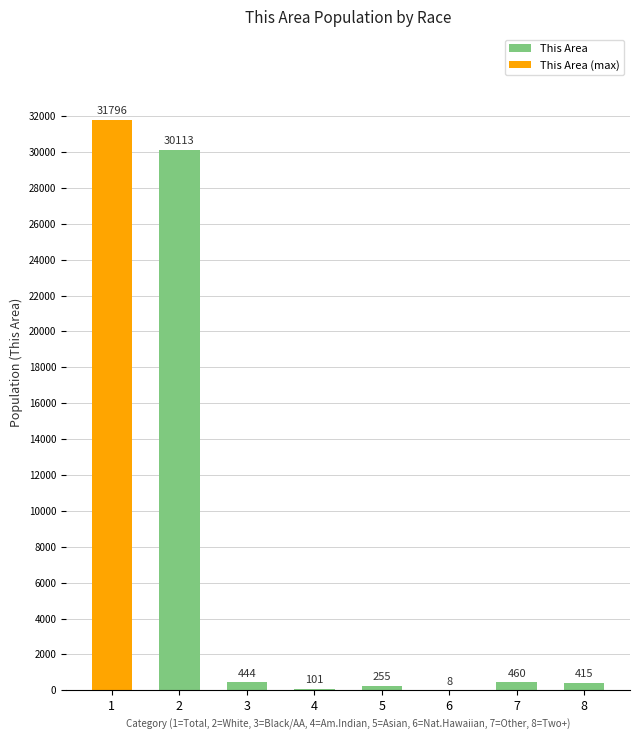

Approximately how many times larger is the value at 3 compared to 4?

4.4